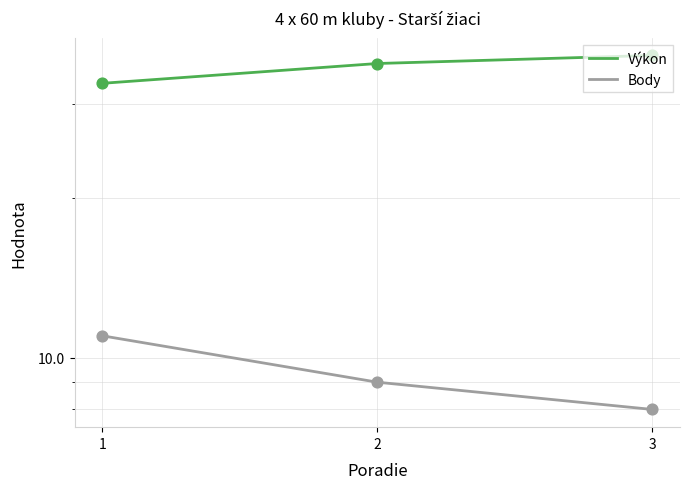

At how many categories does at least one series exceed 17?

3